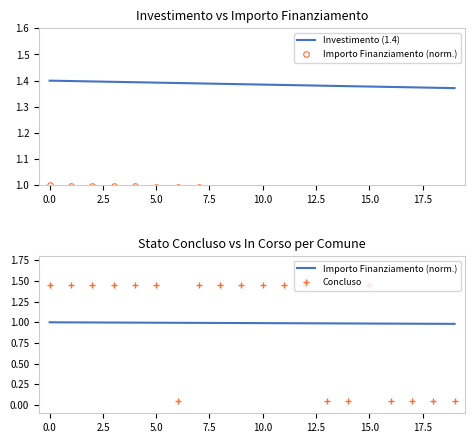

True or false: Importo Finanziamento (norm.) and Investimento (1.4) intersect in this chart.

False